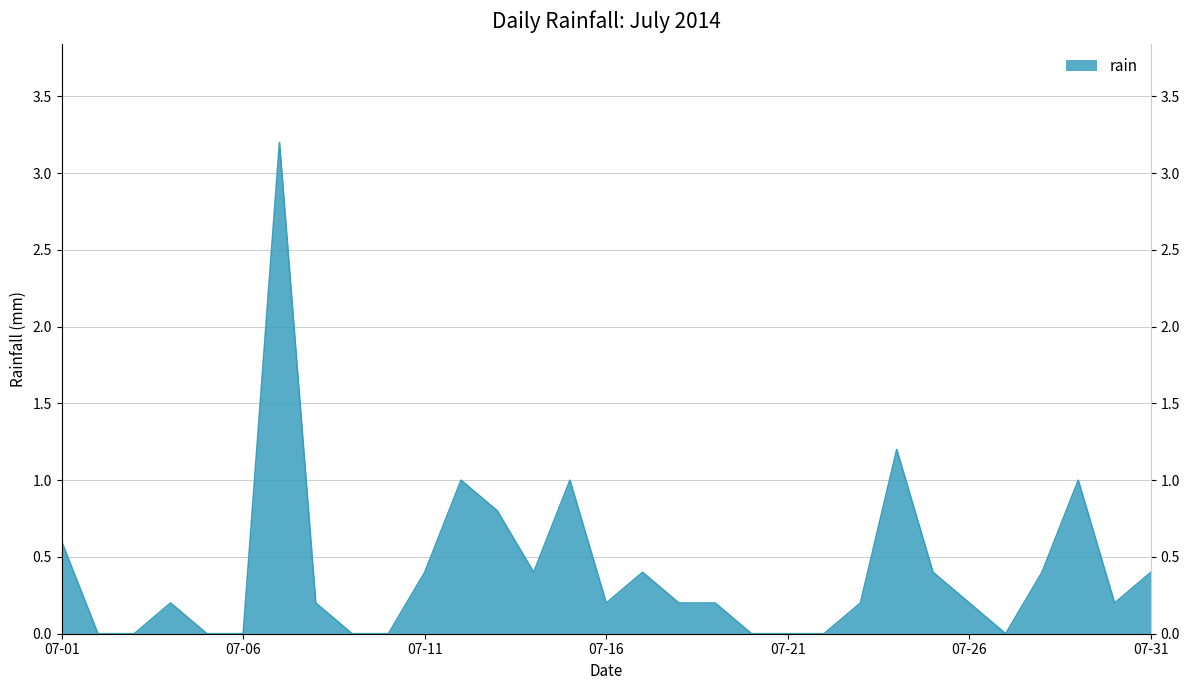

Is it true that the value at 2014-07-12 is 0.5?

False